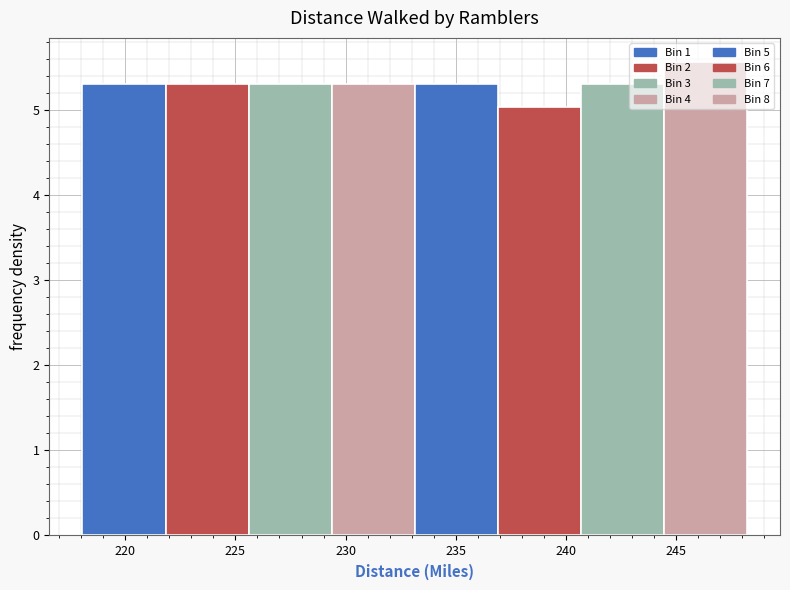

How tall is the bar that spans 222.0 to 225.5 on the x-axis? Neither the bar edges nor the heights are printed on the chart, so give them approximately, as read against the axes.

5.3